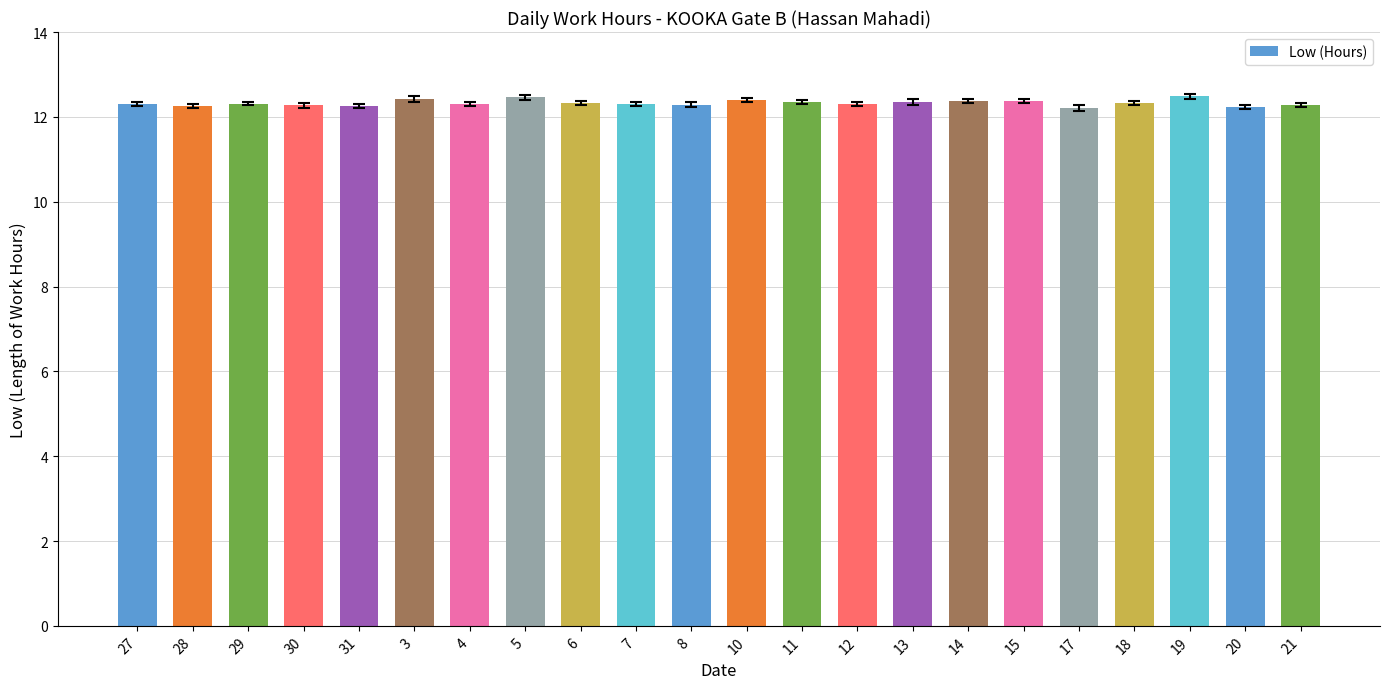

Does the chart contain any negative values?

No